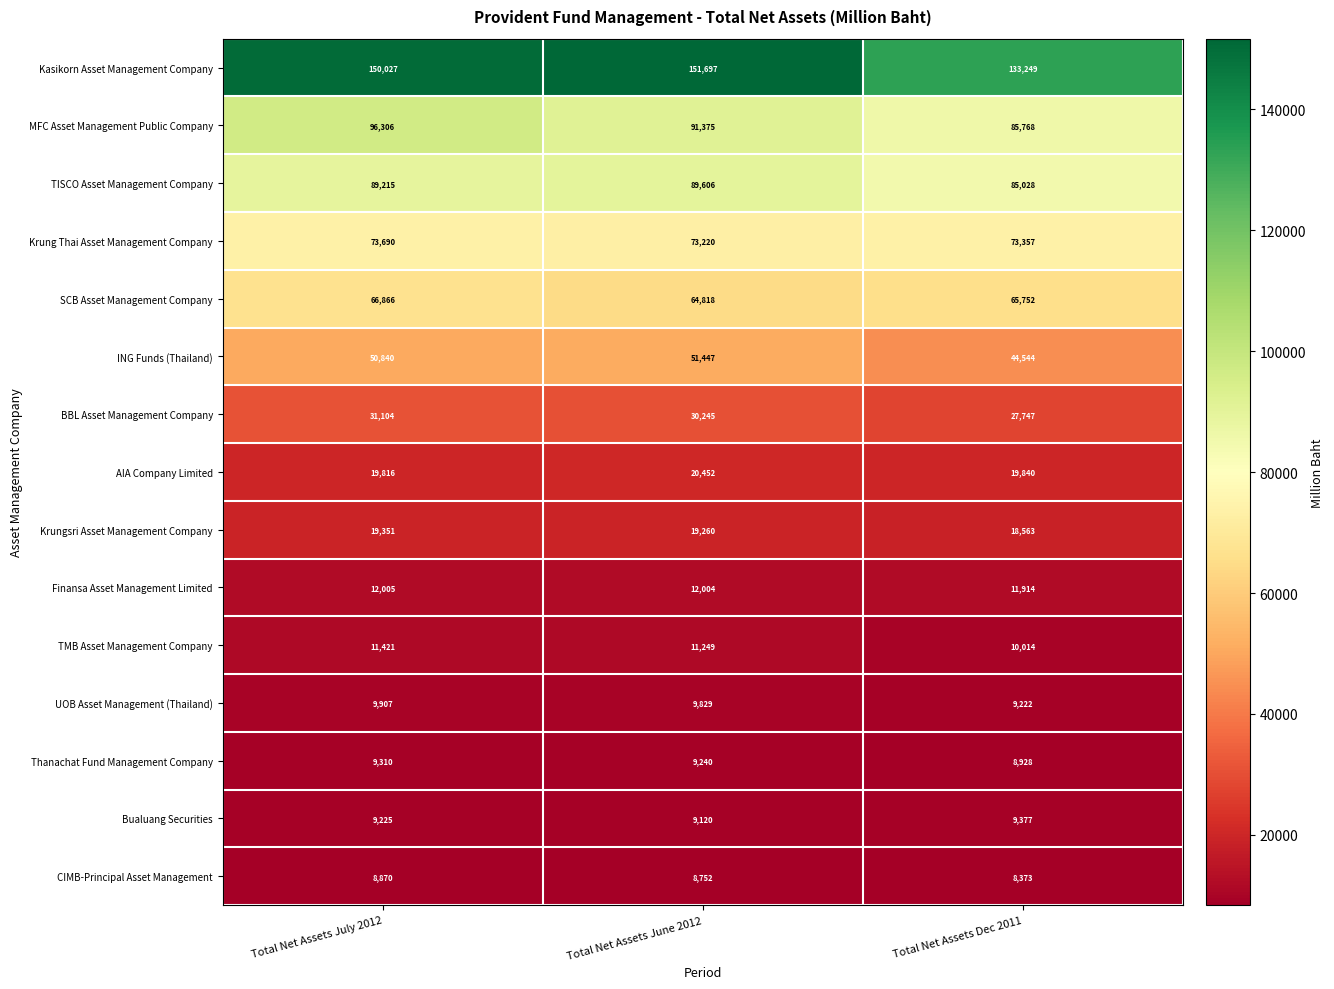

What value does the CIMB-Principal Asset Management series have at Total Net Assets June 2012?

8752